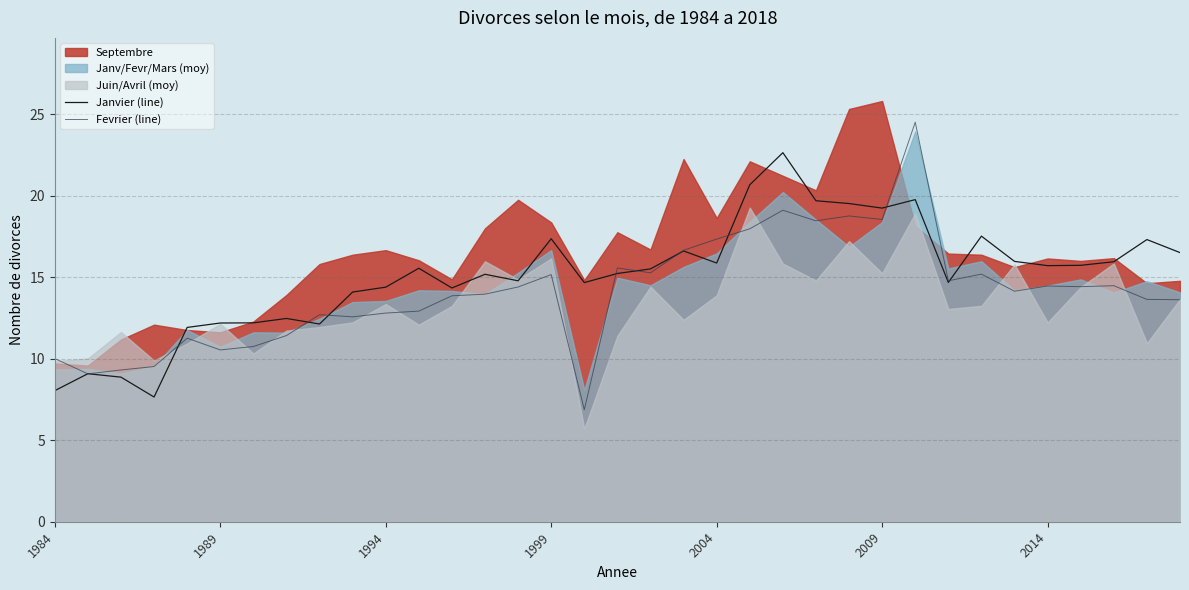

What value does the Janvier (line) series have at 1999?

17.4